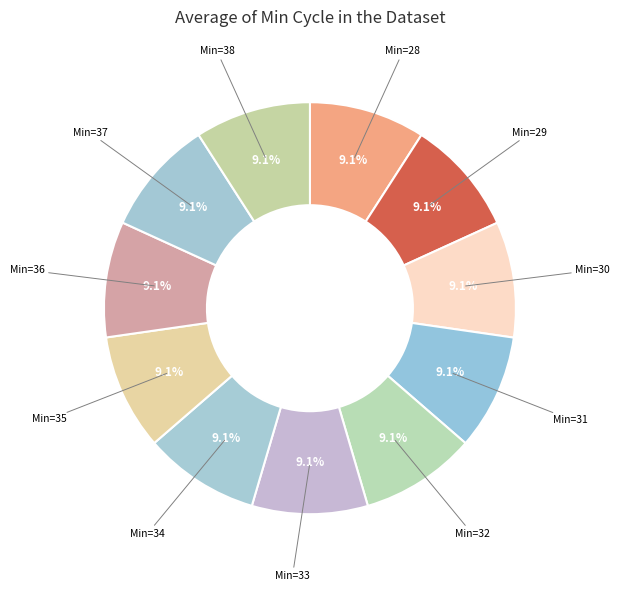

Count the number of slices in the pie.

11